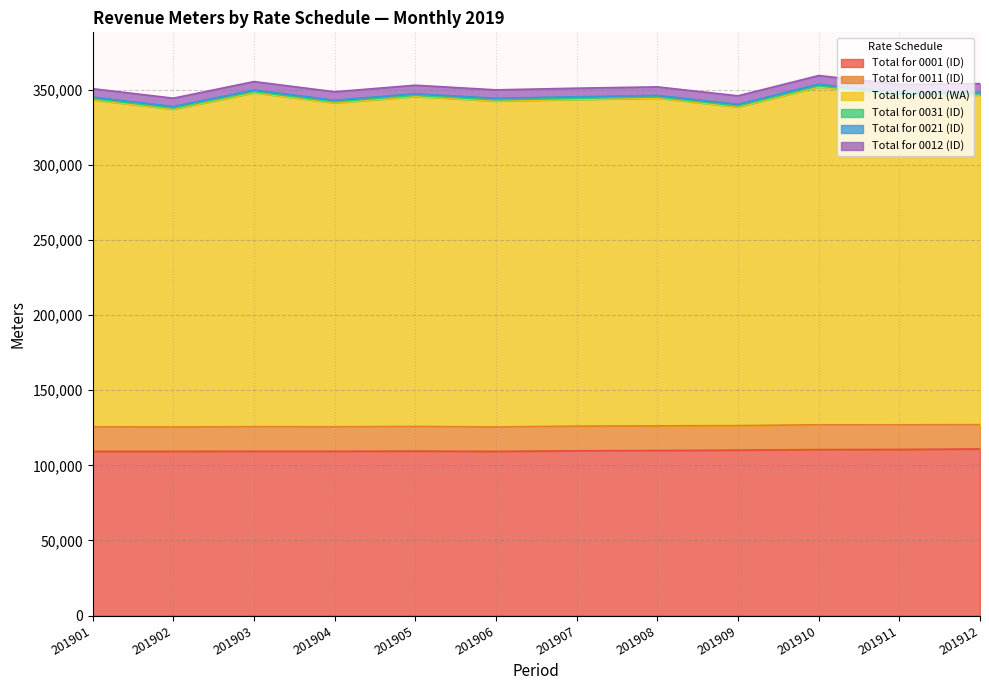

True or false: Total for 0012 (ID) and Total for 0001 (WA) intersect in this chart.

False